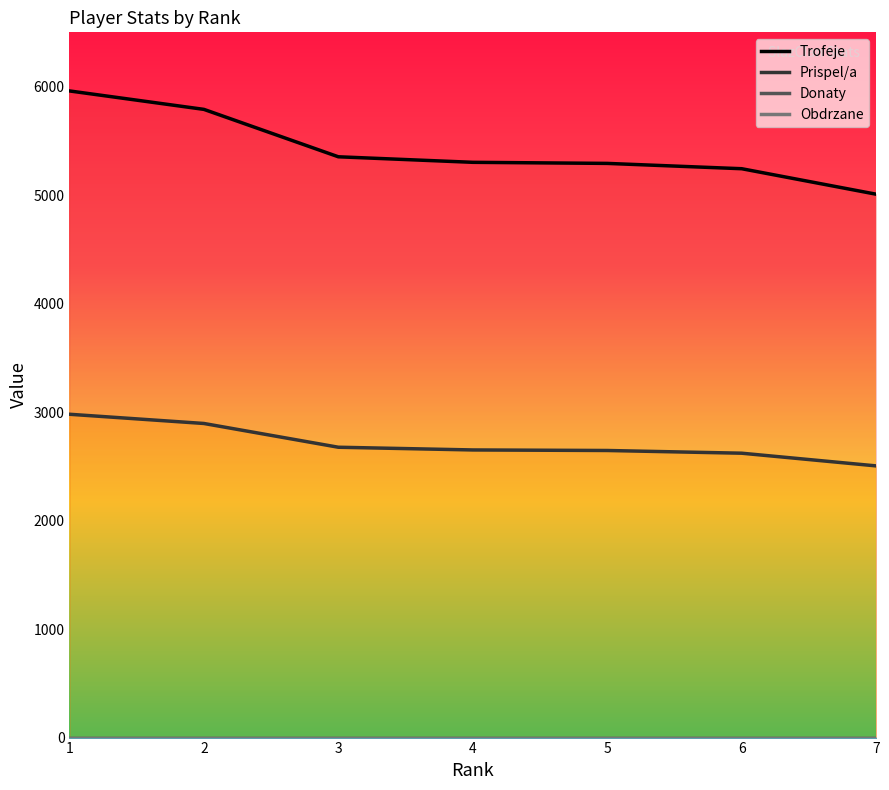

True or false: Donaty has more than 2 points higher than both neighbors.

False